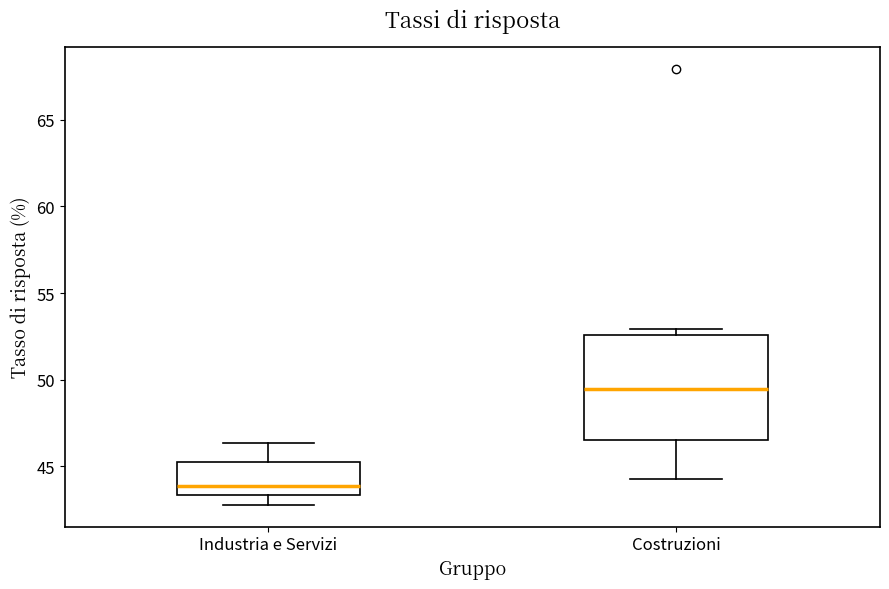

Which box's median line is the lowest?

Industria e Servizi